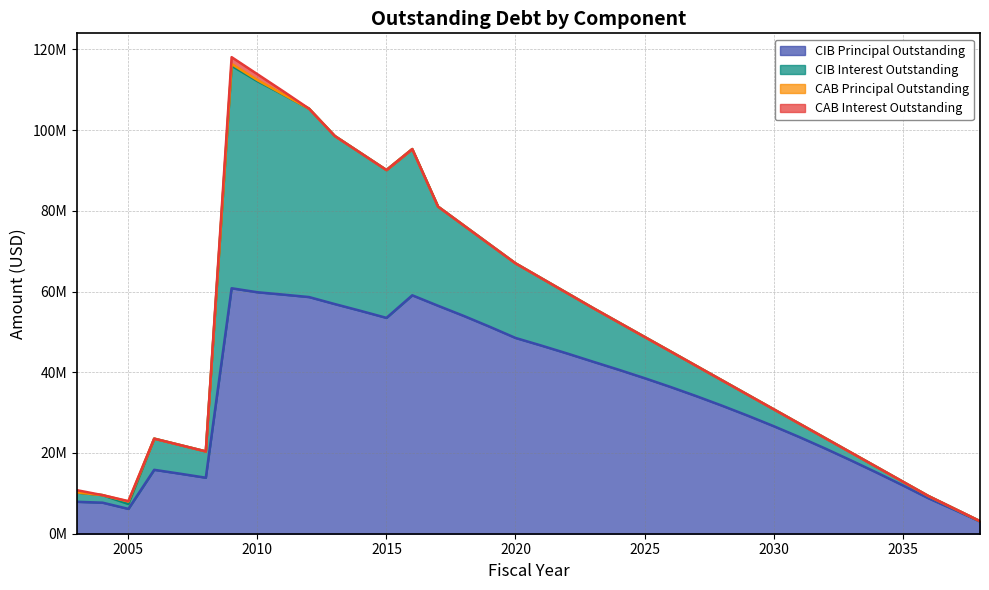

What is the difference between the second highest and minimum values in the CAB Principal Outstanding series?

435000.0